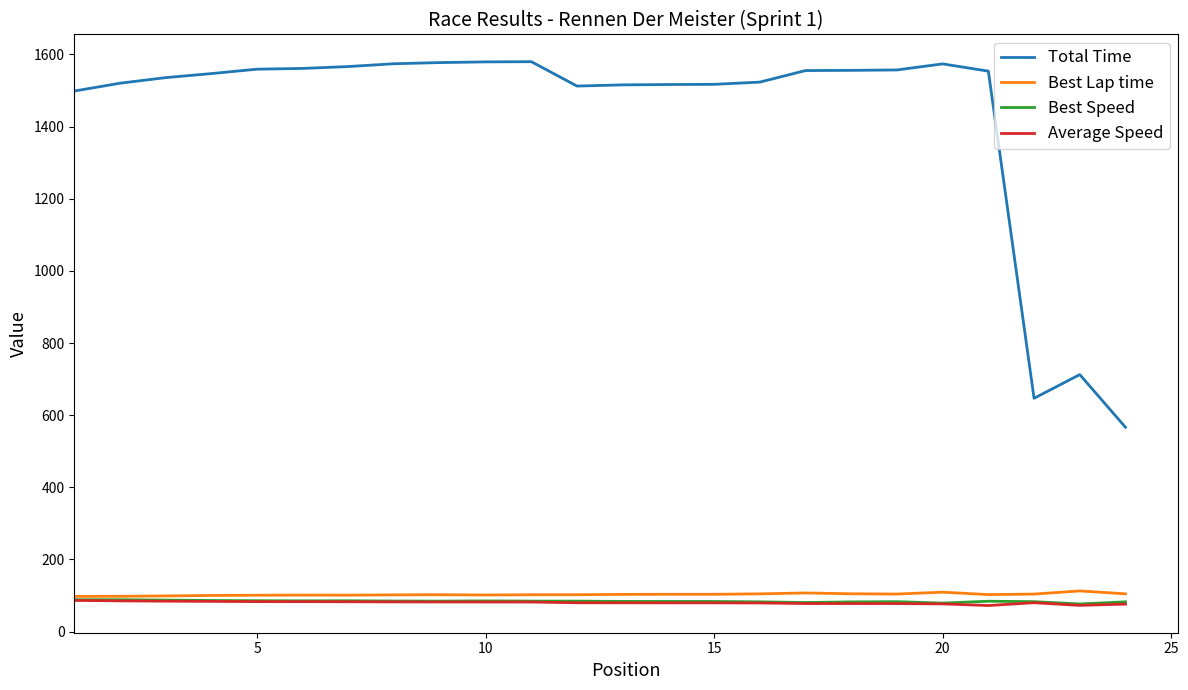

Which series has the widest spread of values?

Total Time